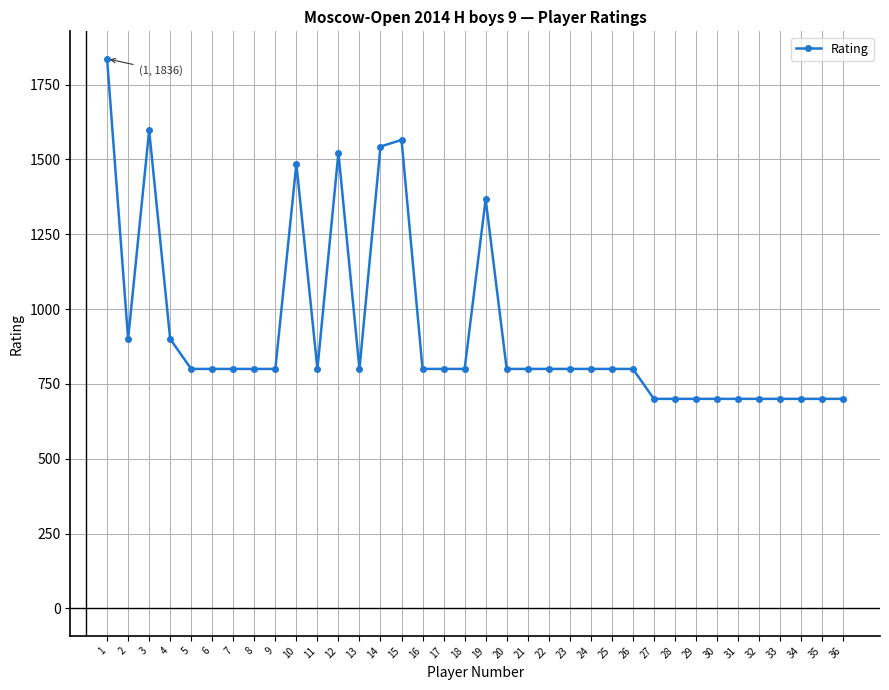

What is the ratio of the value at 33 to the value at 5?

0.9